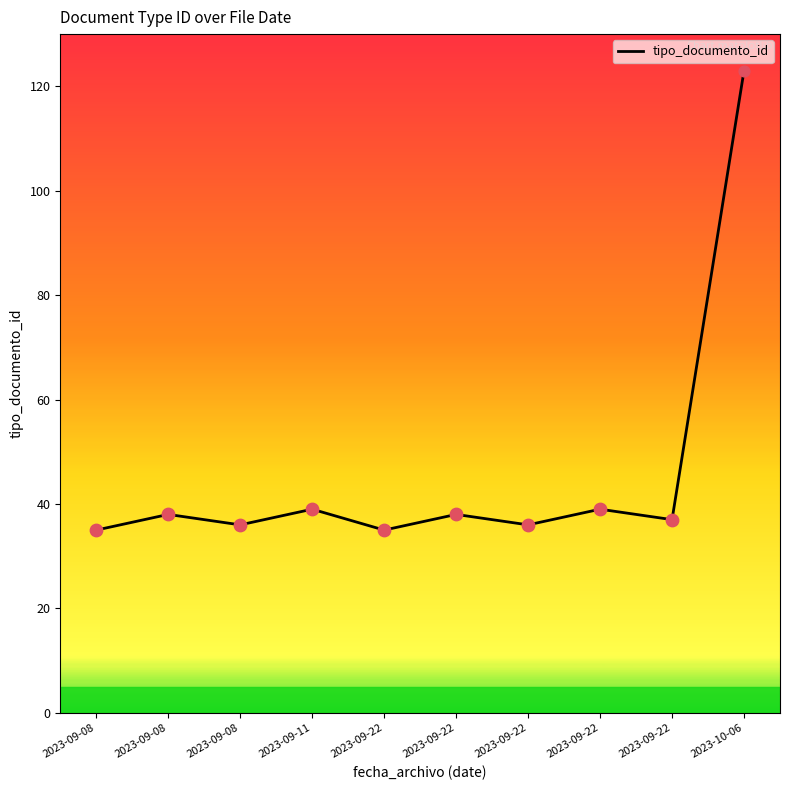

Which has a higher value, 2023-09-22 or 2023-09-22?

2023-09-22